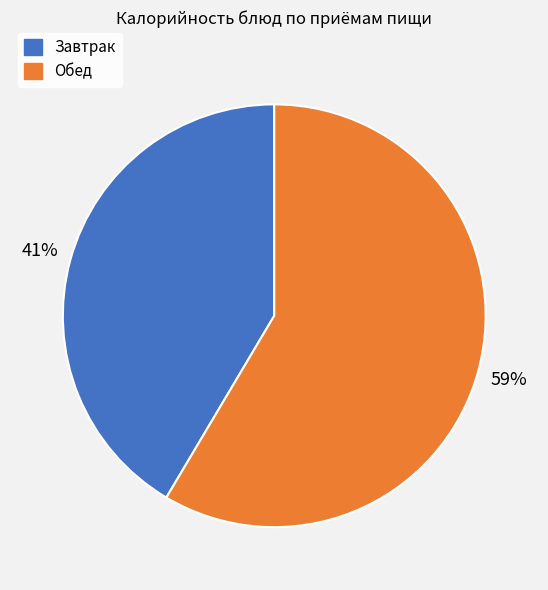

Combined, do Обед and Завтрак account for over 50%?

Yes